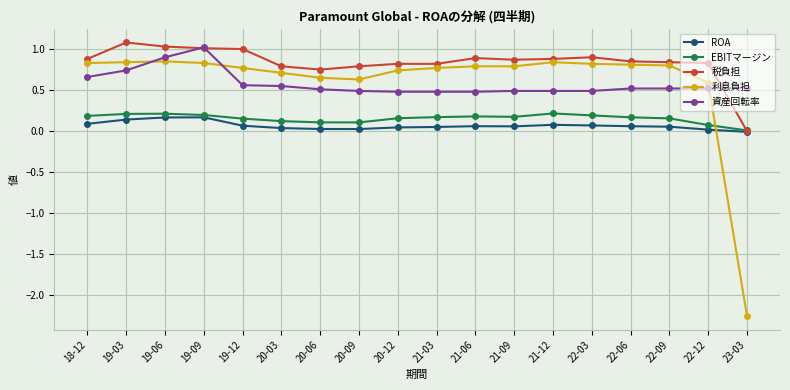

At which category does 資産回転率 reach its first local peak?

19-09